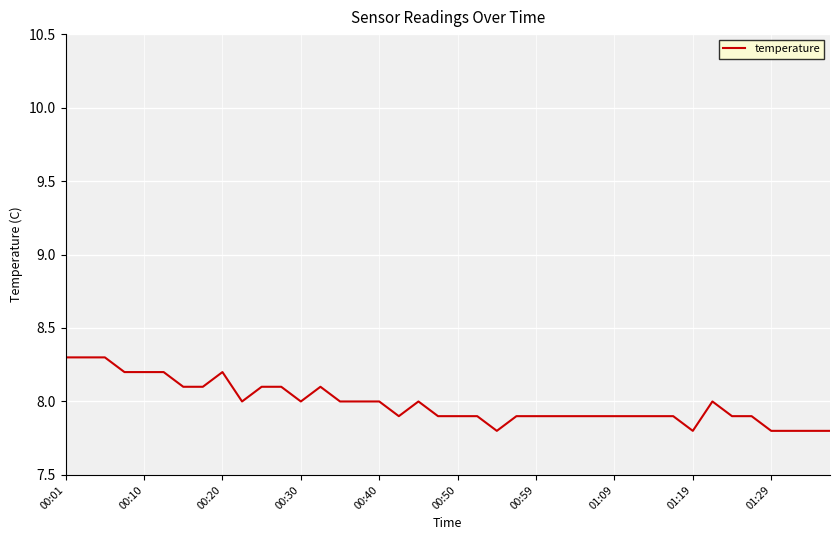

What is the smallest value displayed?

7.8